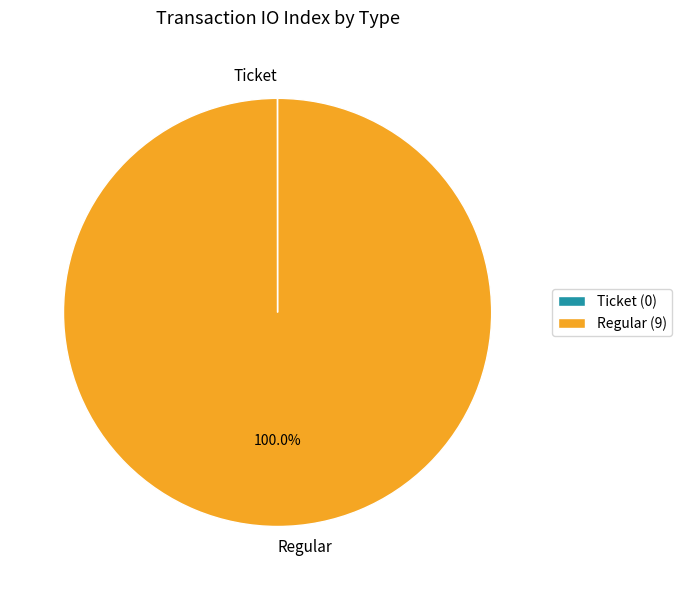

Is there any slice that represents more than half of the pie?

Yes